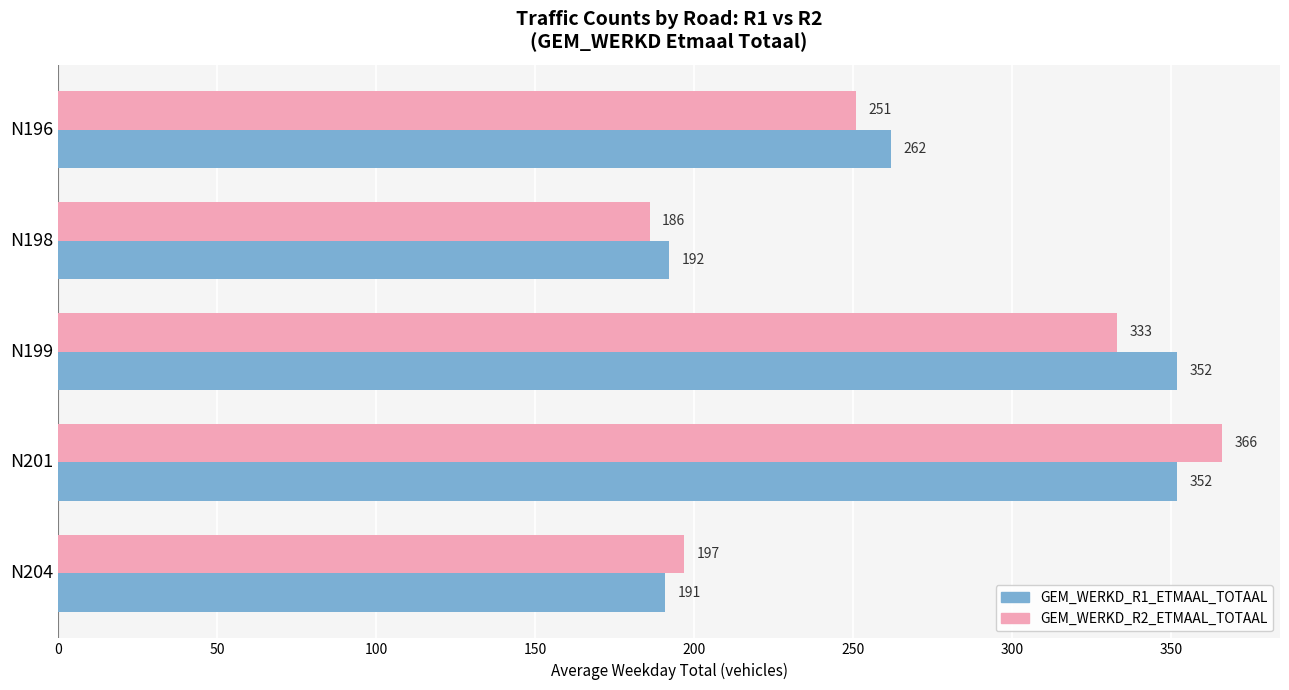

Is it true that GEM_WERKD_R1_ETMAAL_TOTAAL equals 609 at N201?

False